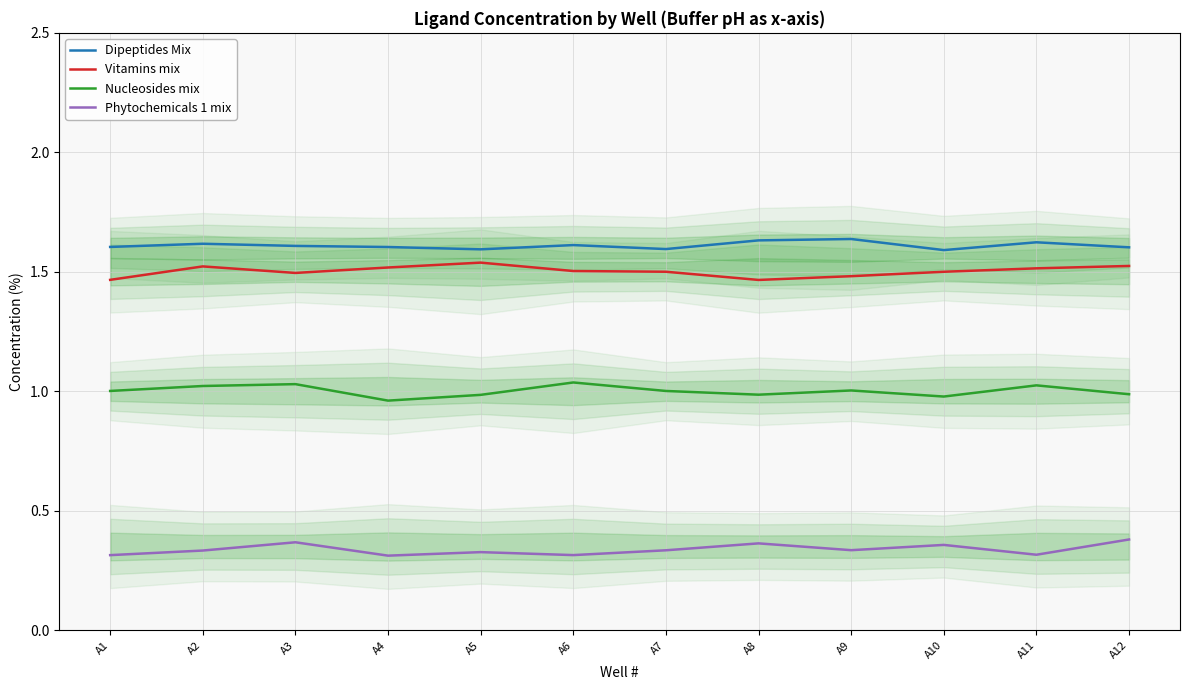

What are all the series names shown in the legend?

Dipeptides Mix, Vitamins mix, Nucleosides mix, Phytochemicals 1 mix